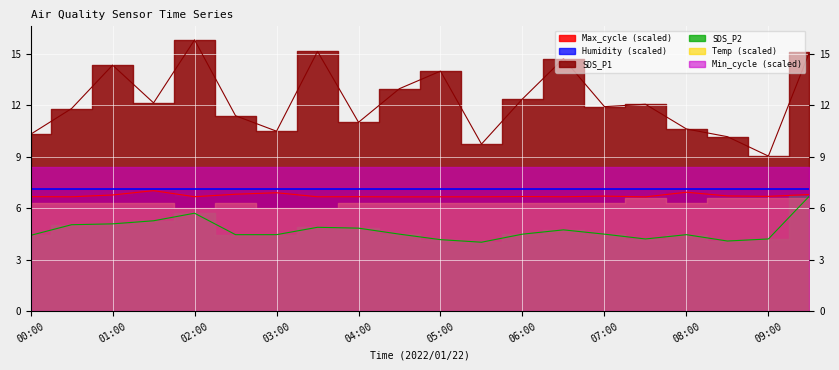

What is the difference between the second highest and second lowest values in the SDS_P1 series?

5.4